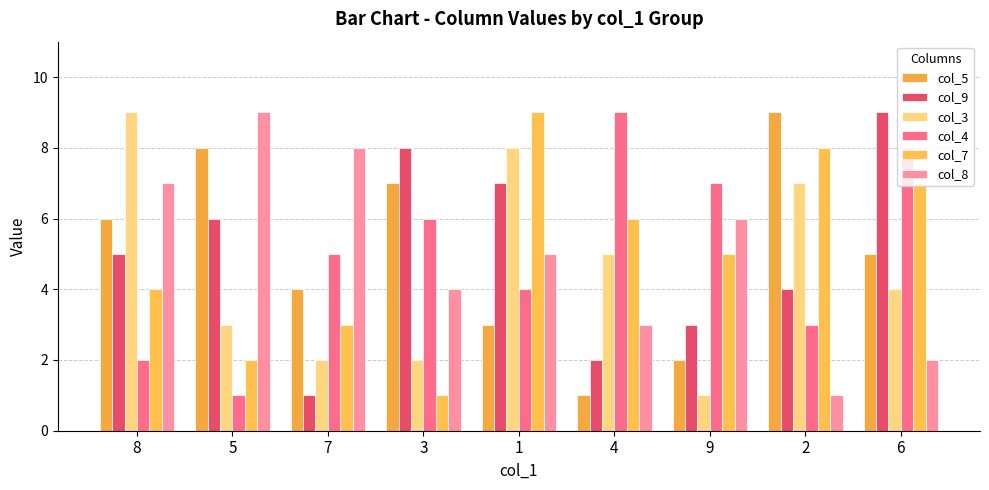

Rank the categories by col_7 value from lowest to highest.

3, 5, 7, 8, 9, 4, 6, 2, 1